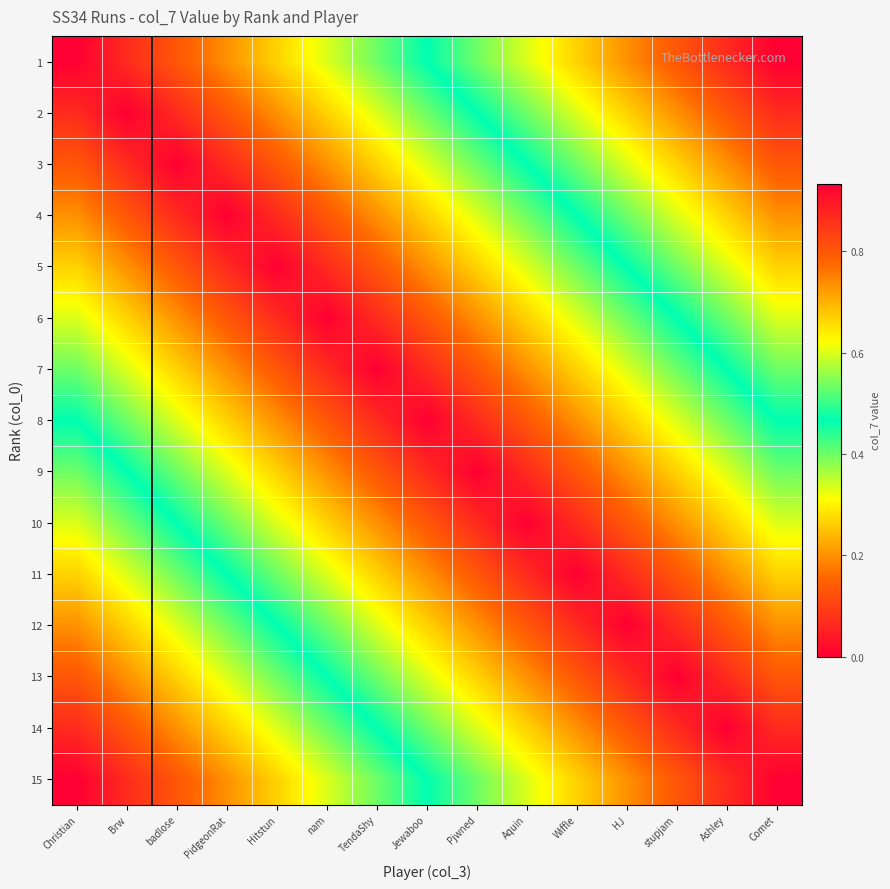

Between Comet and badlose, which is larger?

Comet